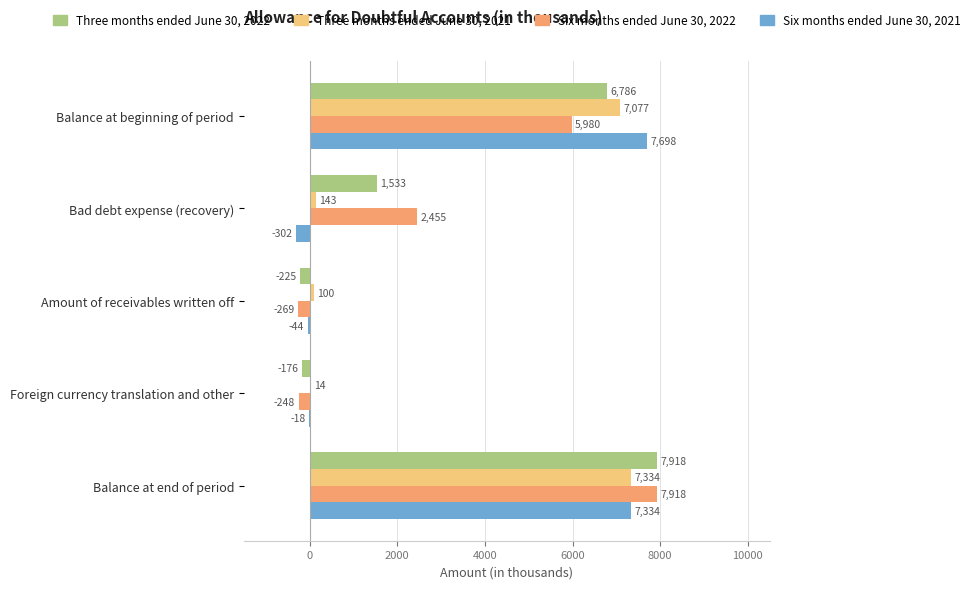

How many series are shown in this chart?

4